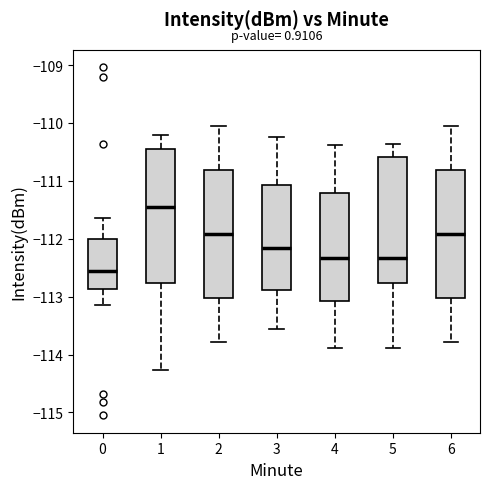

Where does the median line of the box at x = 6 sit on the y-axis? The values are not printed on the chart, so give them approximately, as read against the axis.

-111.9